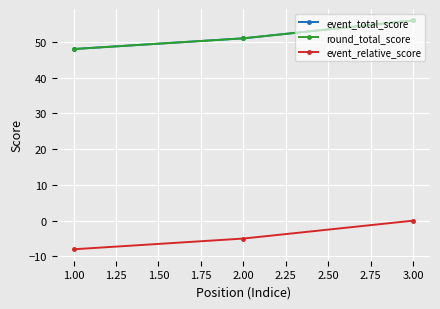

Reading left to right, transcribe all the data shown in this chart.

event_total_score: 48	51	56
round_total_score: 48	51	56
event_relative_score: -8	-5	0